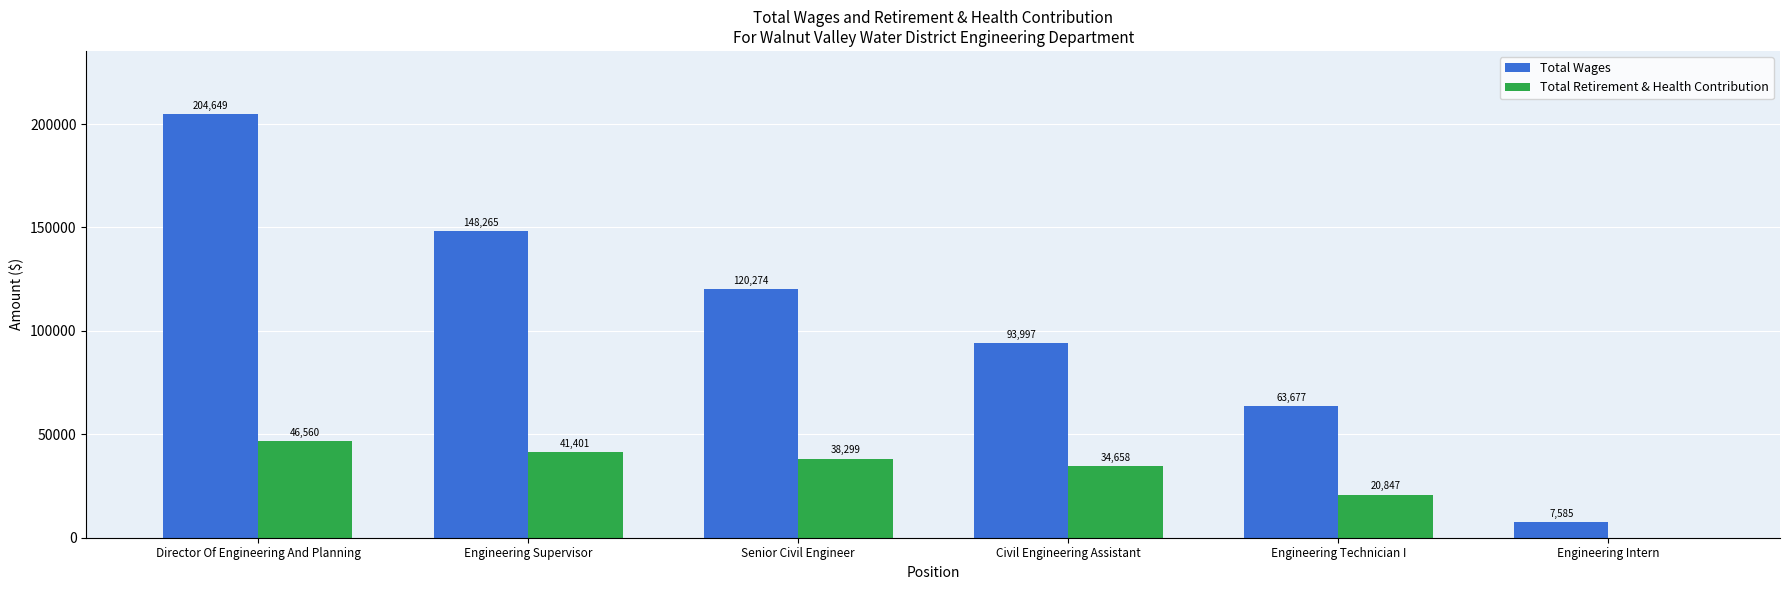

What is the highest value of the Total Retirement & Health Contribution series?

46560